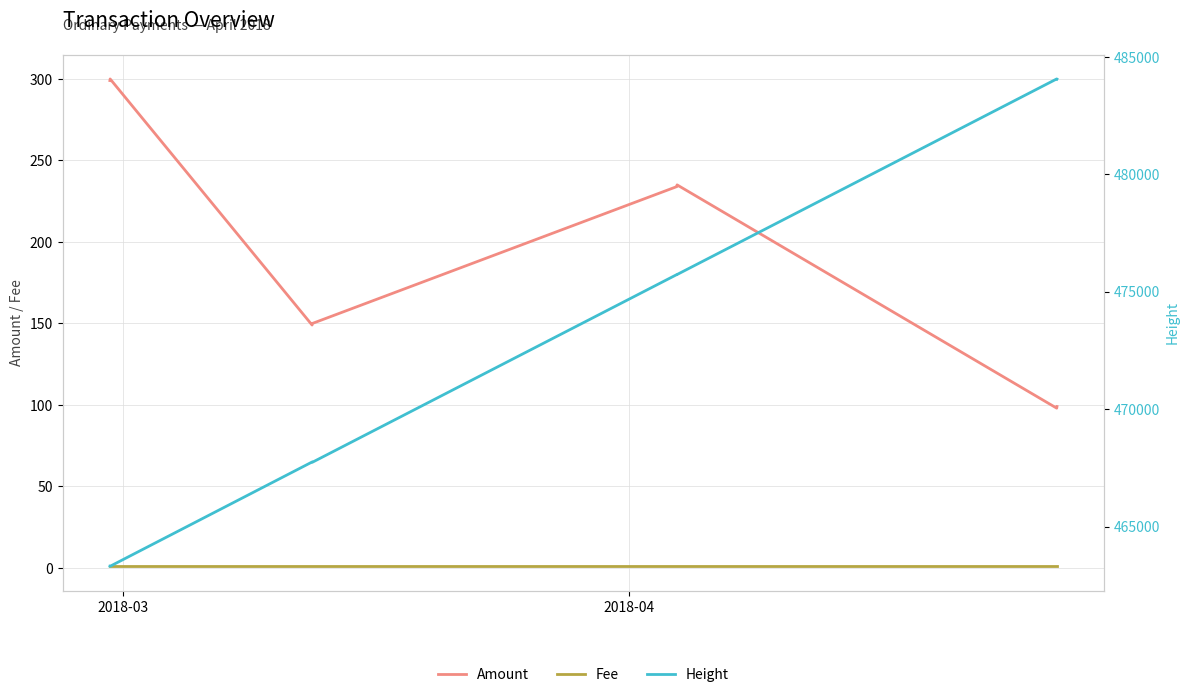

What is the difference between the second highest and second lowest values in the Height series?

20743